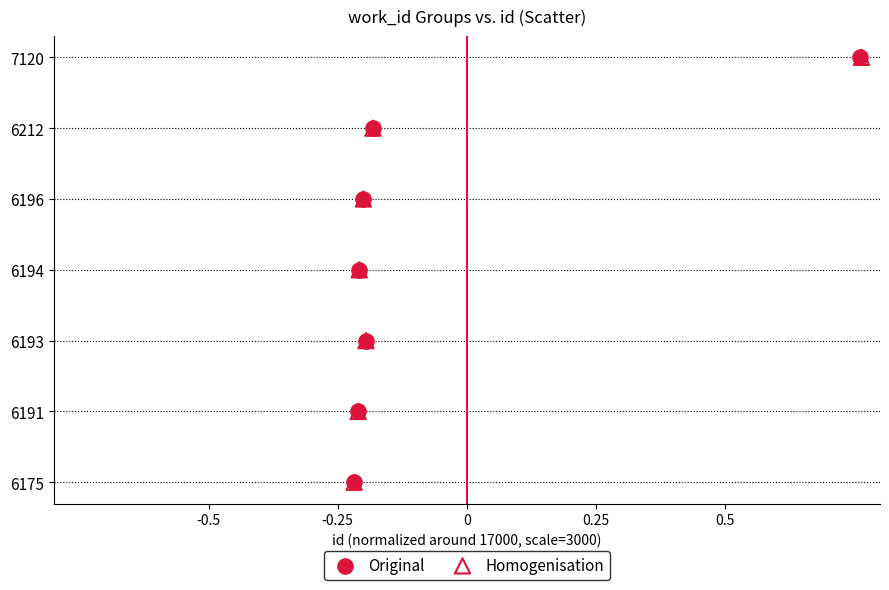

What are all the series names shown in the legend?

Original, Homogenisation